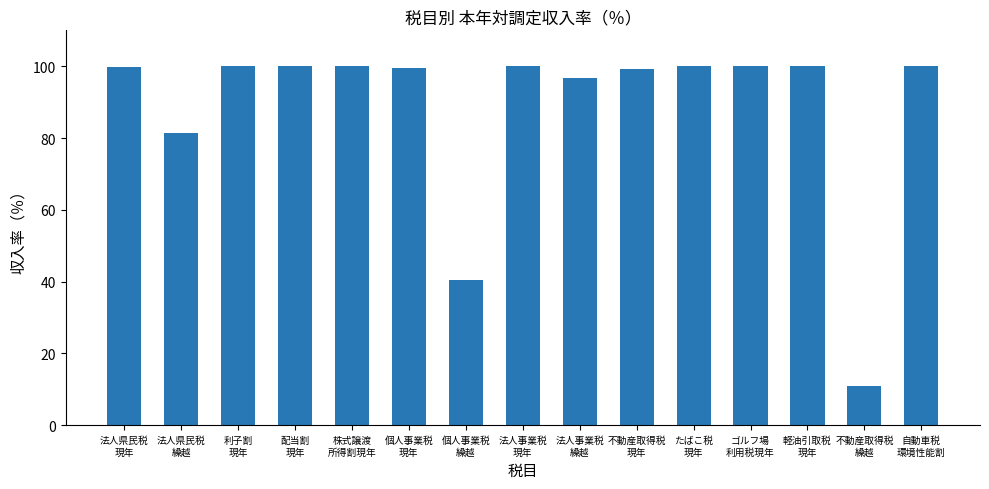

What is the greatest value displayed?

100.0